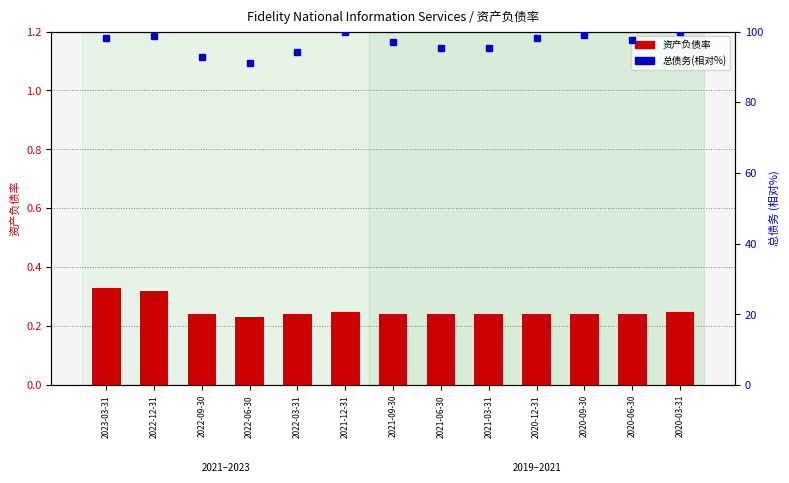

What is the sum of the 资产负债率 values at 2021-03-31 and 2020-03-31?

0.5